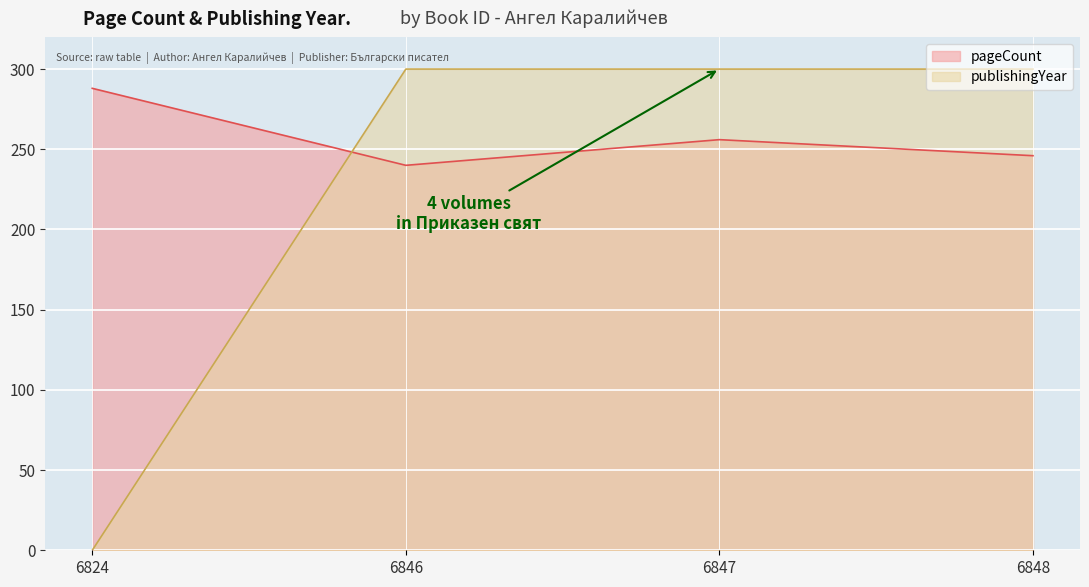

What value does the pageCount series have at 6824, to the nearest 5?

290